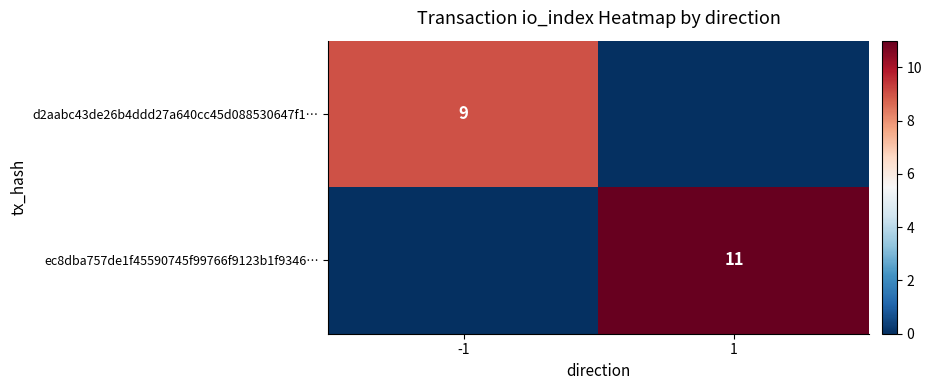

Is it true that ec8dba757de1f45590745f99766f9123b1f9346… equals 11 at 1?

True